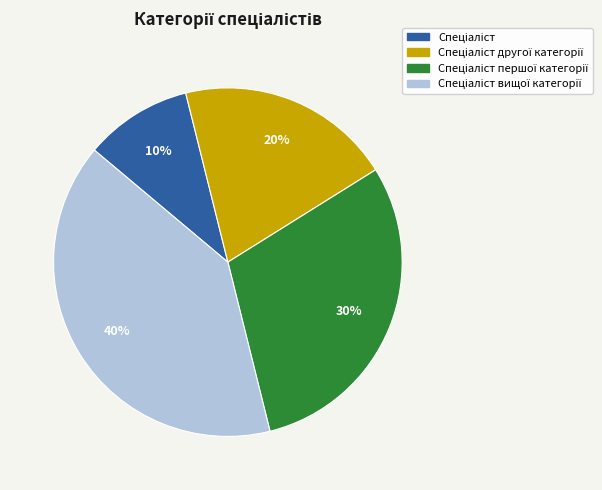

Is there a majority slice in this chart?

No